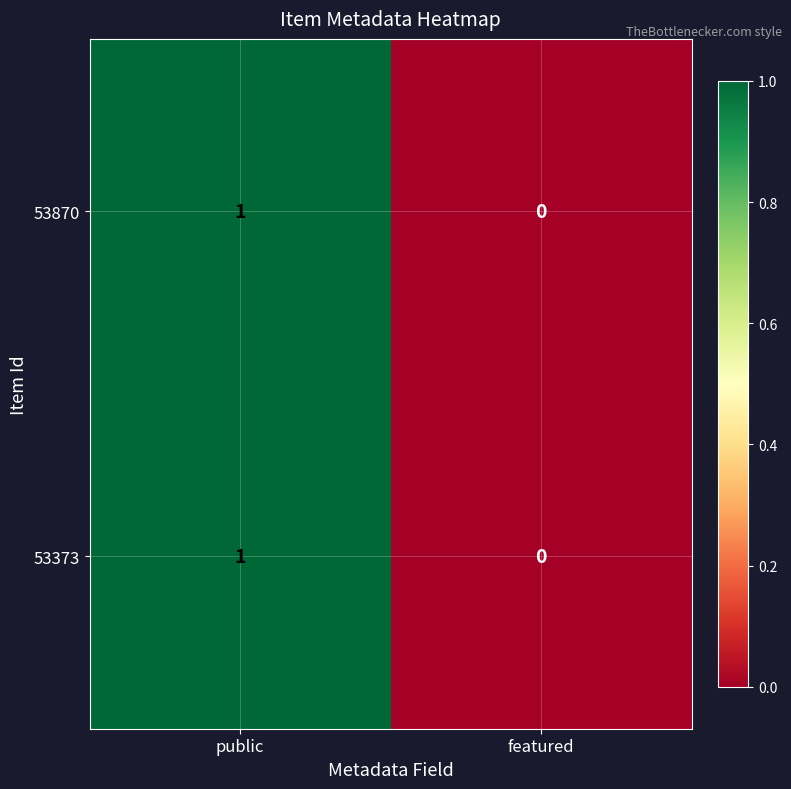

Is the value of 53870 at public greater than the value of 53373 at featured?

Yes